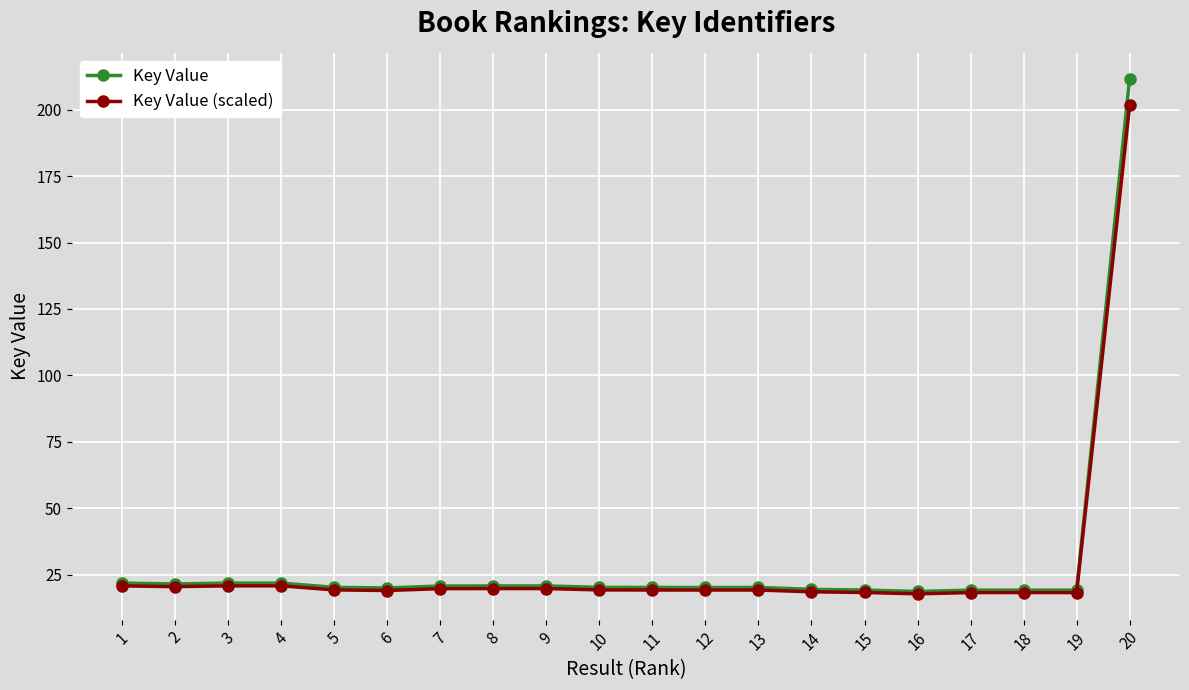

What is the highest value of the Key Value (scaled) series?

201.6